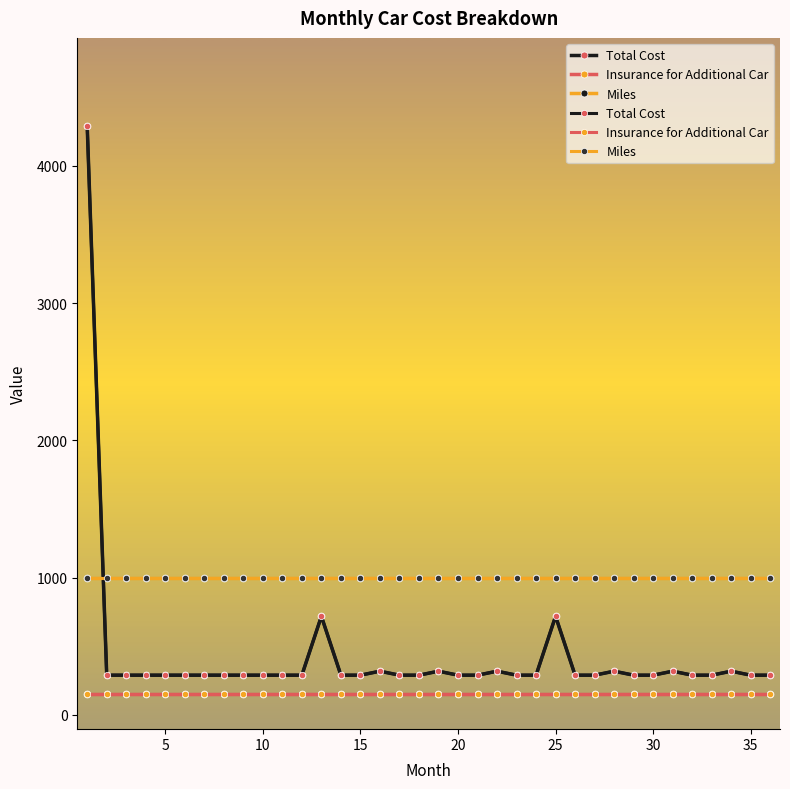

True or false: Insurance for Additional Car and Total Cost cross at least once.

False